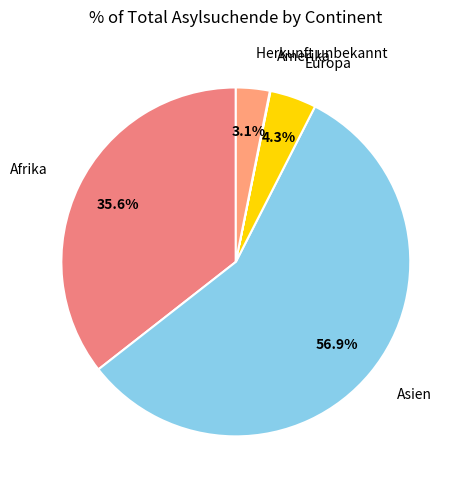

Which category has the biggest portion of the pie?

Asien